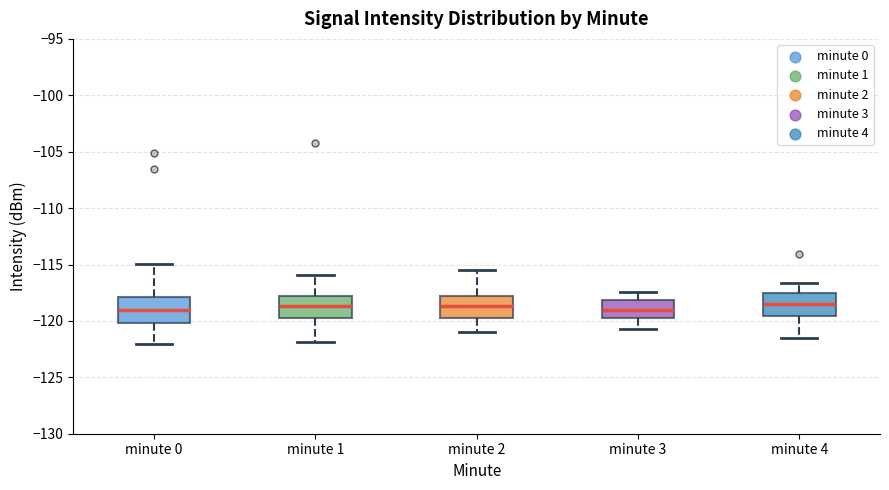

Reading left to right, read every box against the y-axis: the position of its median line, the range the box covers, and the ends of its whiskers. The values are not printed on the chart, so give them approximately, as read against the axis.

minute 0: median -119.0, box -120.0 to -118.0, whiskers -122.0 to -115.0
minute 1: median -118.5, box -120.0 to -118.0, whiskers -122.0 to -116.0
minute 2: median -118.5, box -119.5 to -118.0, whiskers -121.0 to -115.5
minute 3: median -119.0, box -120.0 to -118.0, whiskers -120.5 to -117.5
minute 4: median -118.5, box -119.5 to -117.5, whiskers -121.5 to -116.5